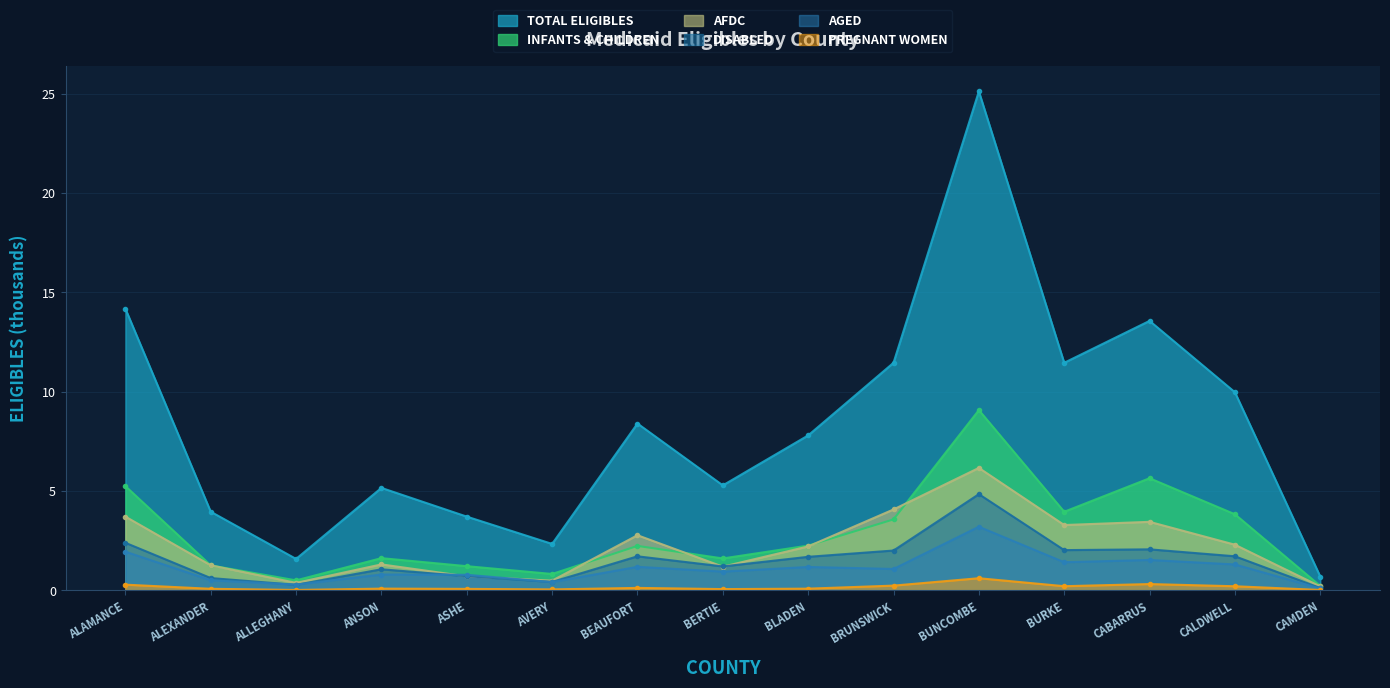

What is the highest value of the TOTAL ELIGIBLES series?

25.1